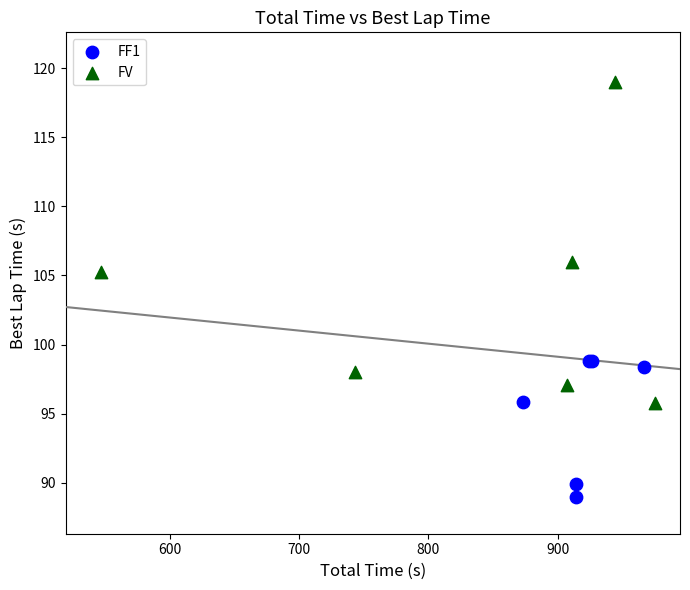

Which series contains the highest Y value?

FV